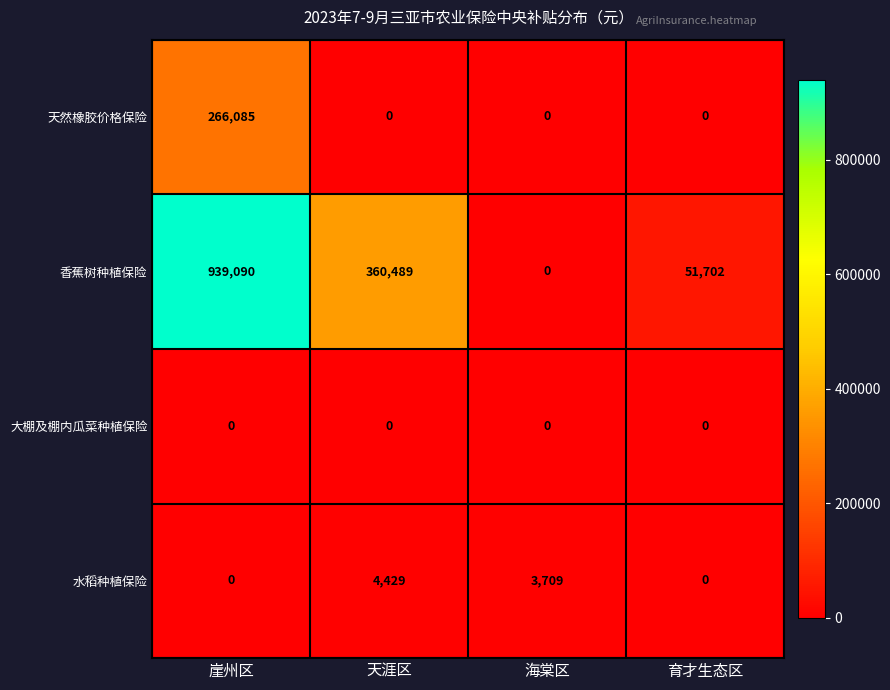

Rank the series by their maximum value, from highest to lowest.

香蕉树种植保险, 天然橡胶价格保险, 水稻种植保险, 大棚及棚内瓜菜种植保险